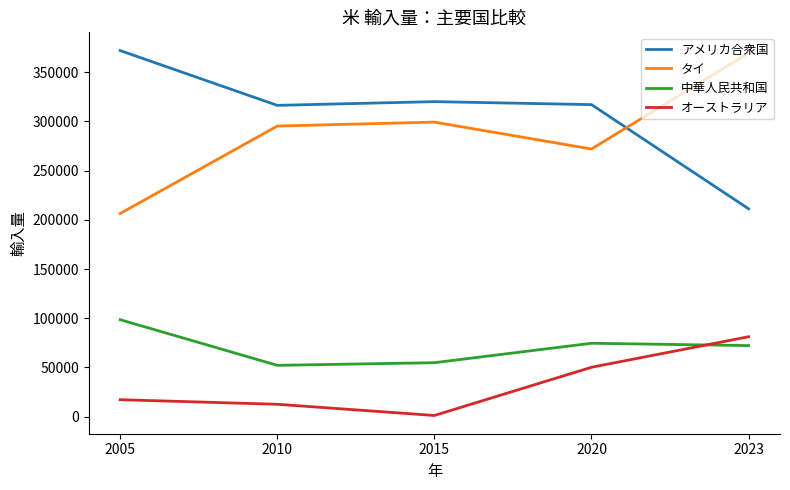

True or false: 中華人民共和国 and タイ intersect in this chart.

False